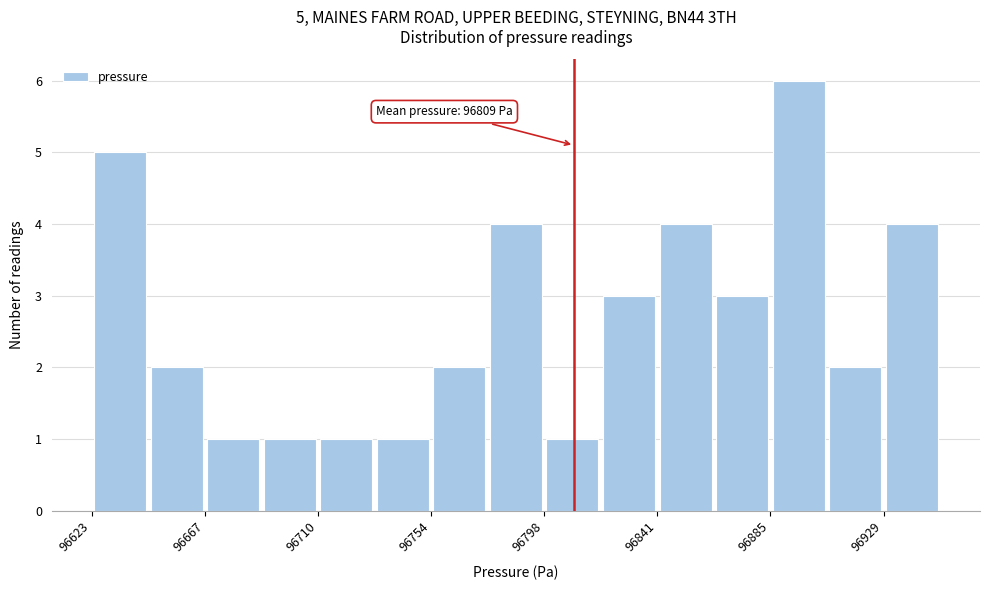

Which range on the x-axis has the tallest bar?

96885 to 96905